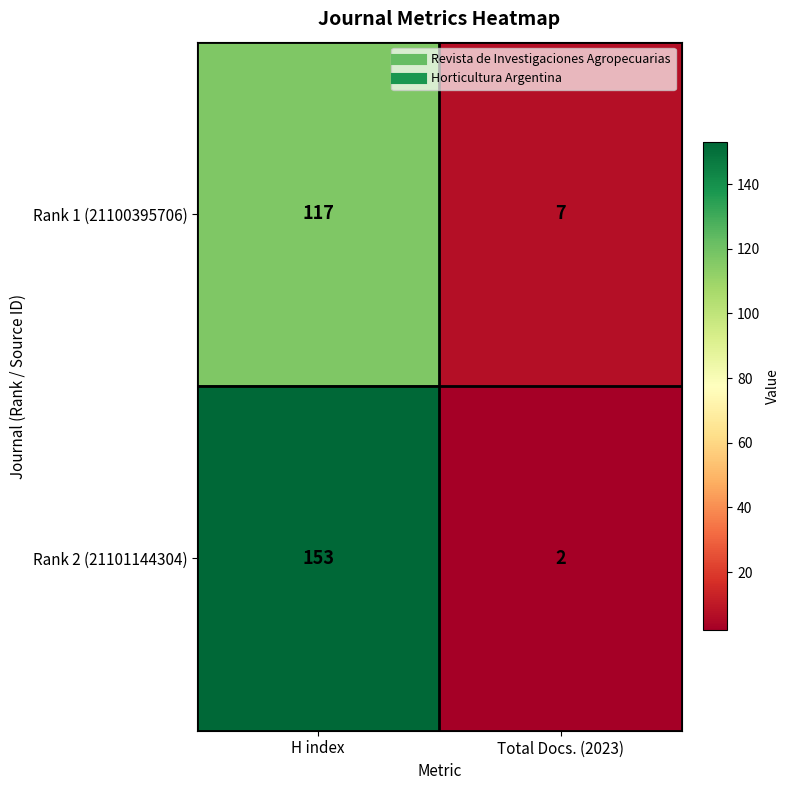

At which label is Rank 2 (21101144304) closest to 77?

Total Docs. (2023)